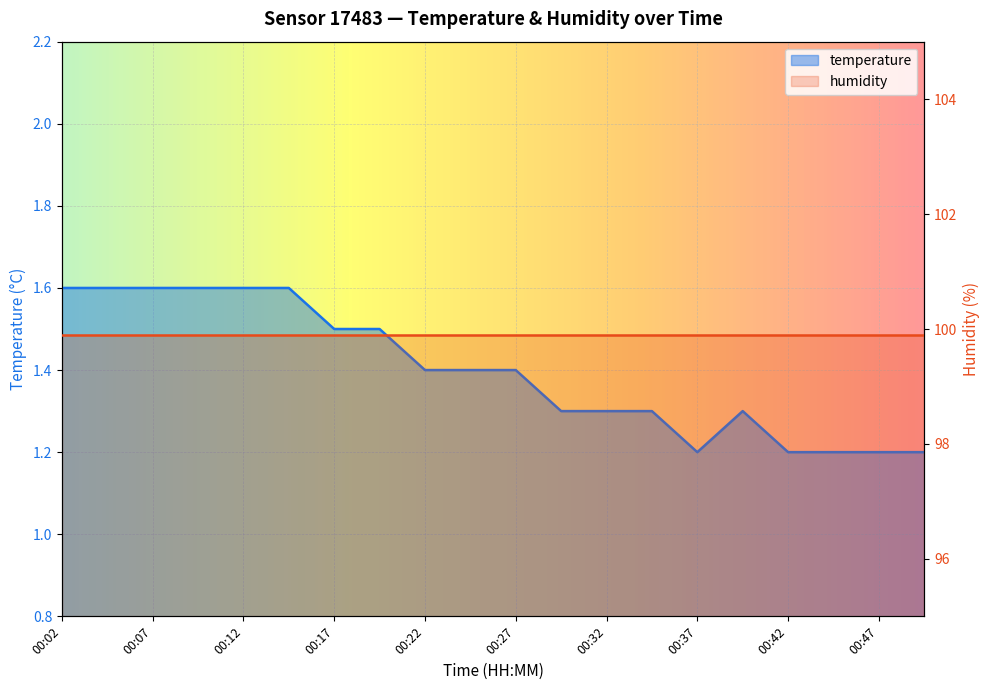

Reading right to left, transcribe all the data shown in this chart.

1.2	1.2	1.2	1.2	1.3	1.2	1.3	1.3	1.3	1.4	1.4	1.4	1.5	1.5	1.6	1.6	1.6	1.6	1.6	1.6